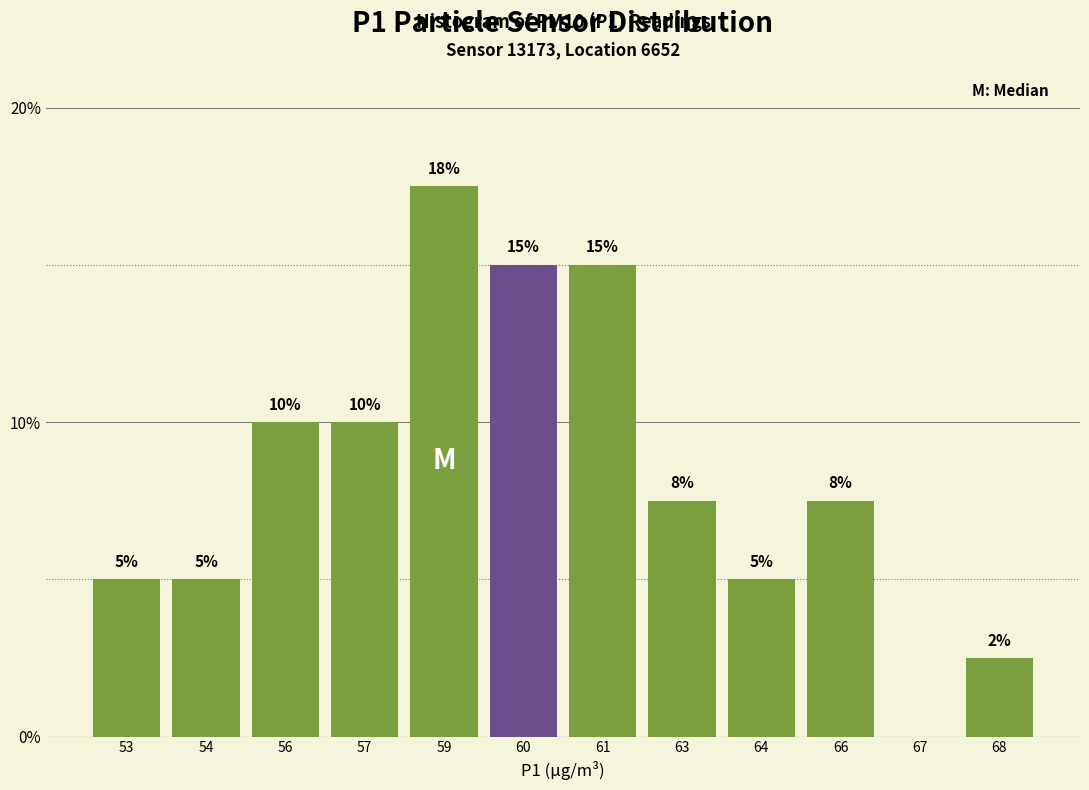

The chart shows a value of 5.0 at 53. True or false?

True